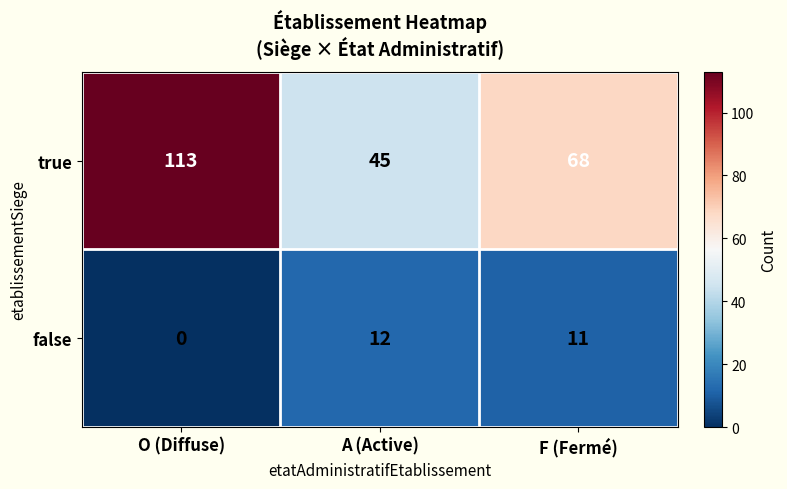

Reading left to right, list all the values displayed in this chart.

true: O (Diffuse)=113	A (Active)=45	F (Fermé)=68
false: O (Diffuse)=0	A (Active)=12	F (Fermé)=11